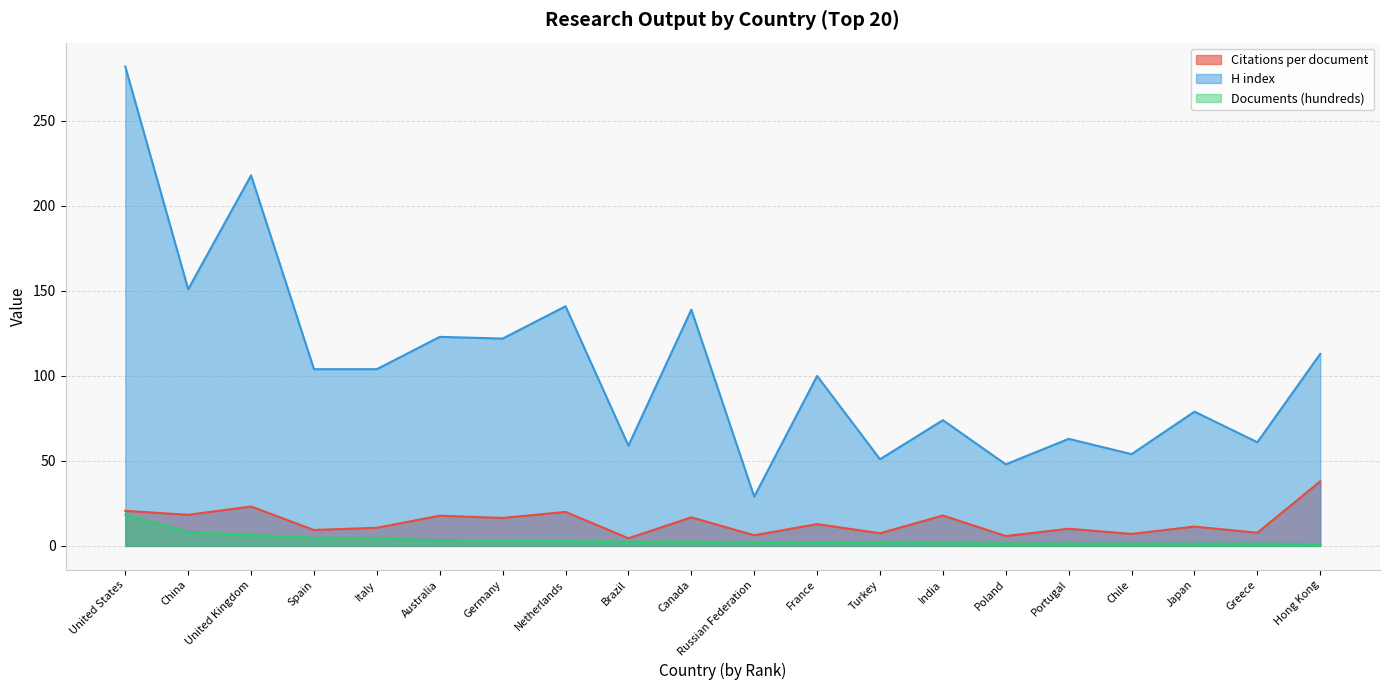

What value does the H index series have at Brazil?

59.0